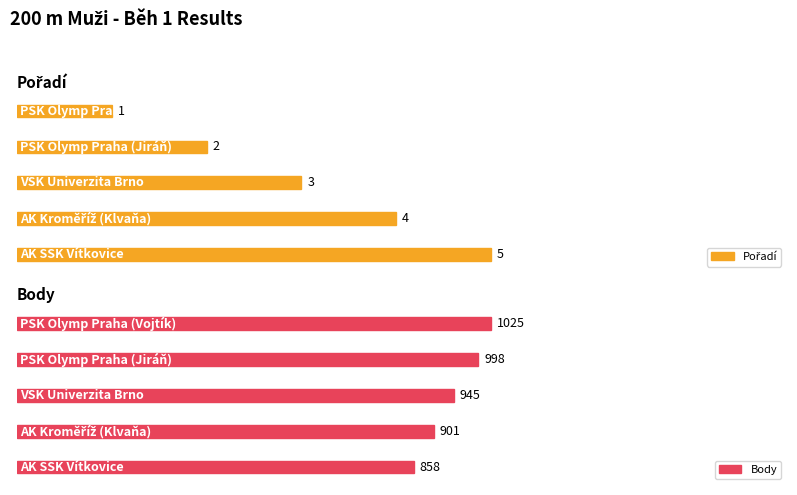

What position from the right is AK Kroměříž (Klvaňa)?

2